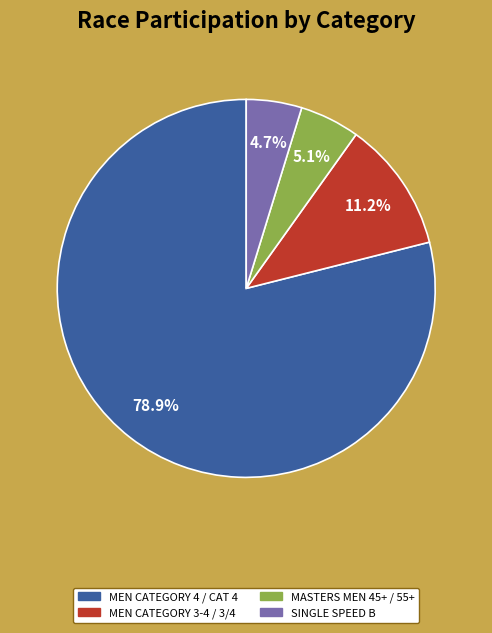

Is there any slice that represents more than half of the pie?

Yes